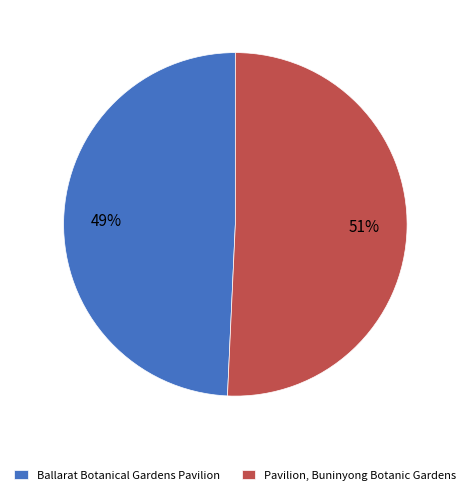

Which slice is the largest?

Pavilion, Buninyong Botanic Gardens